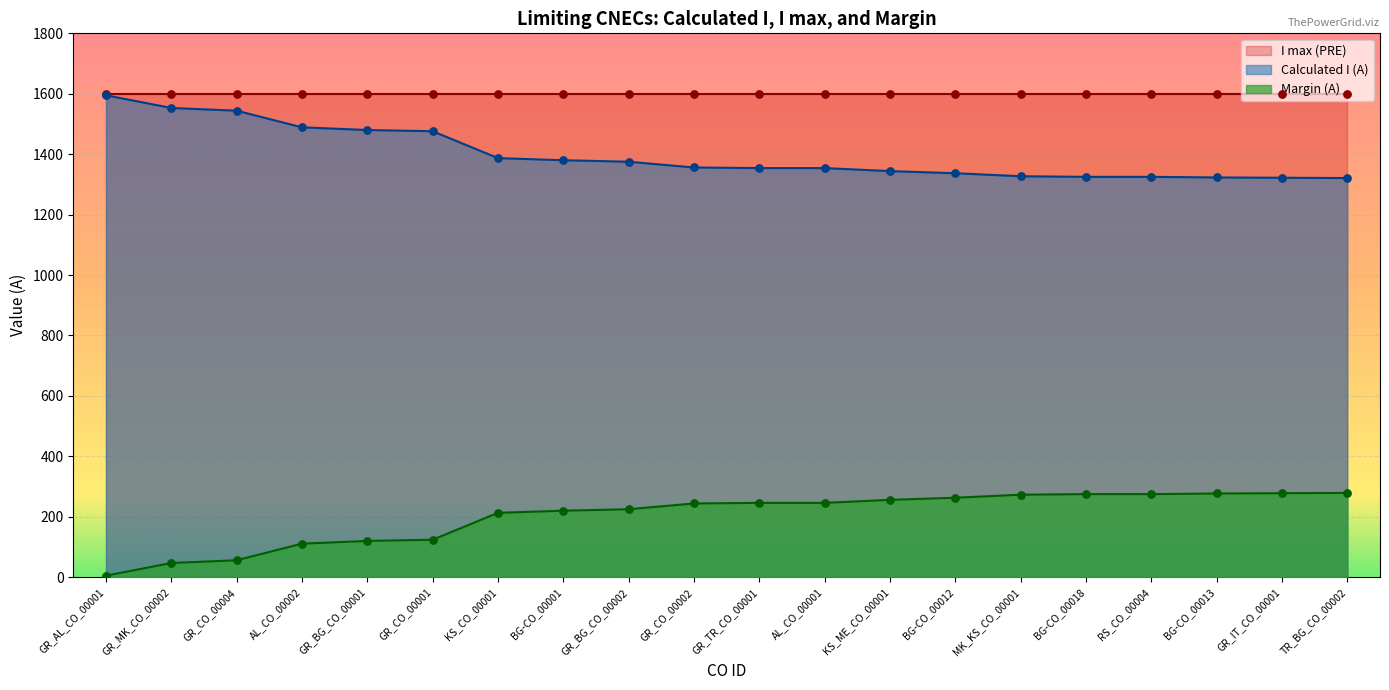

Is the value of Margin (A) at GR_BG_CO_00001 greater than the value of Calculated I (A) at AL_CO_00001?

No